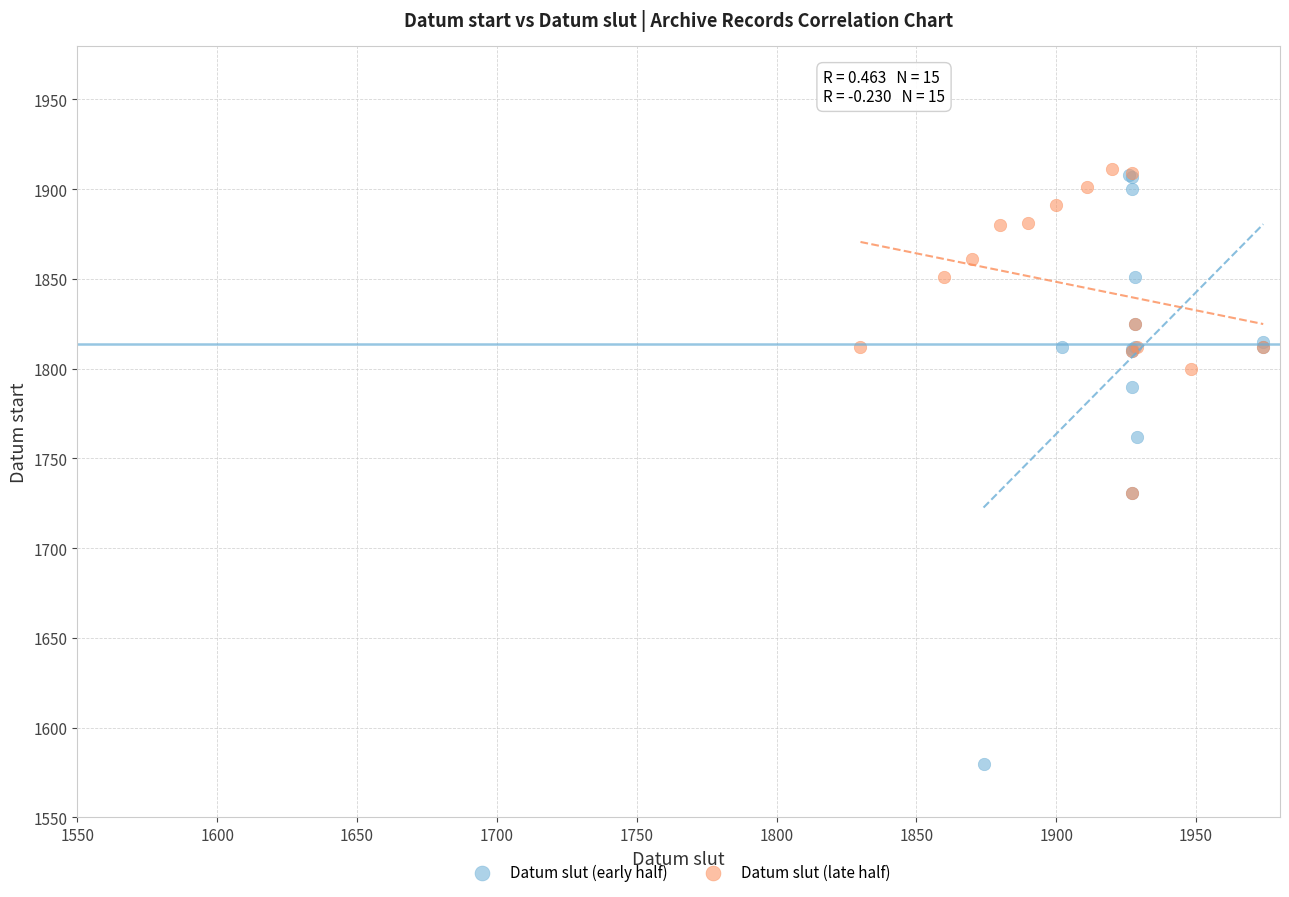

What are all the series names shown in the legend?

Datum slut (early half), Datum slut (late half)